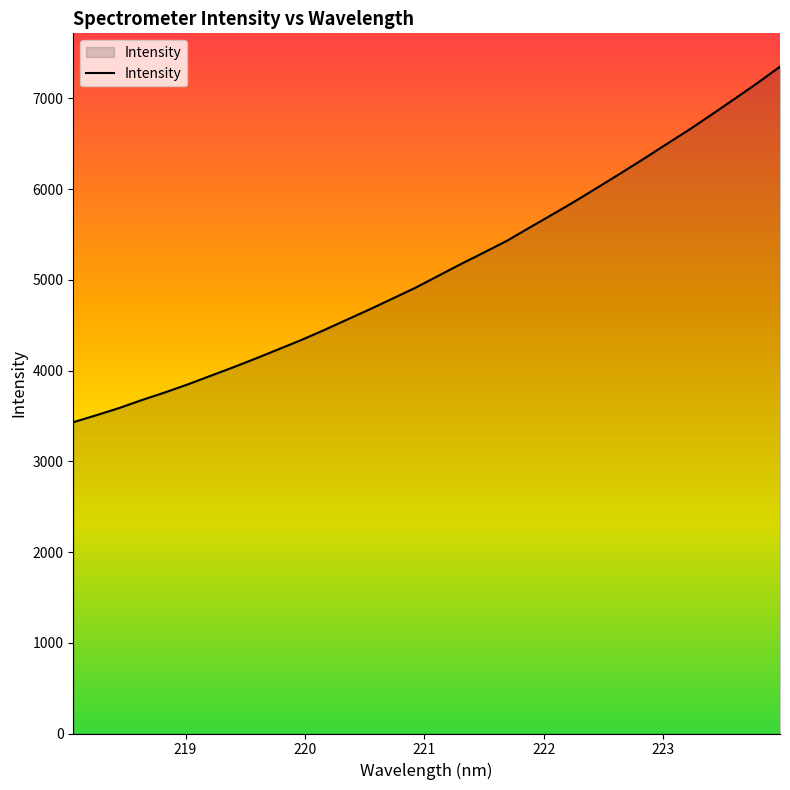

What is the minimum value shown in the chart?

3431.5